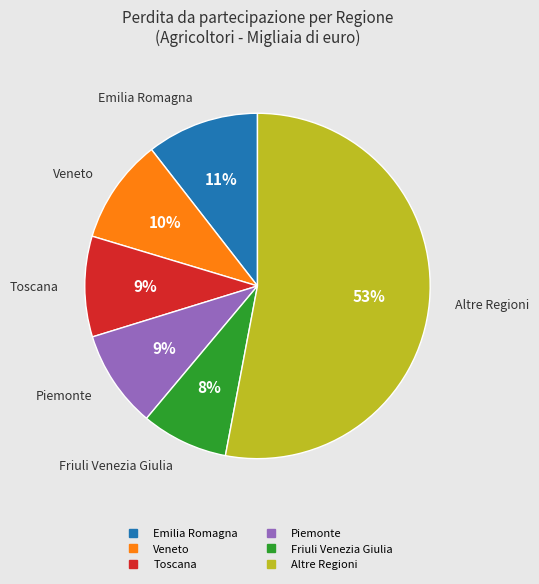

To the nearest percent, what is the average slice percentage?

17%